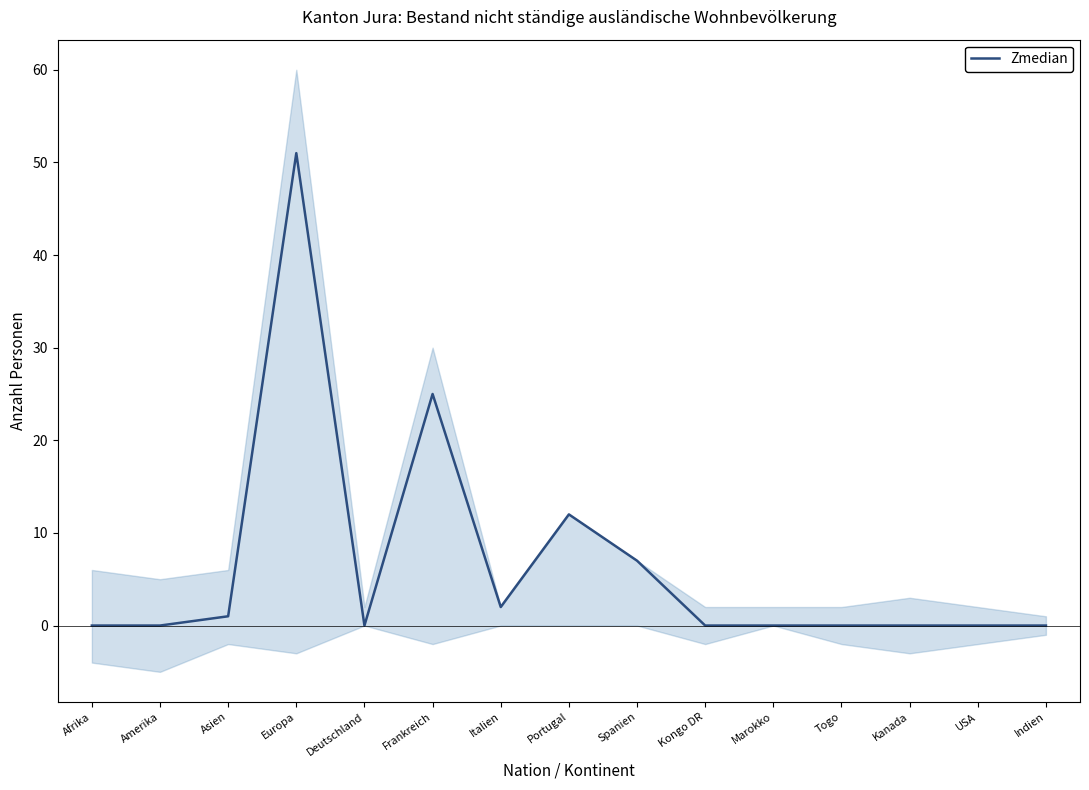

Rank the categories by value from highest to lowest.

Europa, Frankreich, Portugal, Spanien, Italien, Asien, Afrika, Amerika, Deutschland, Kongo DR, Marokko, Togo, Kanada, USA, Indien